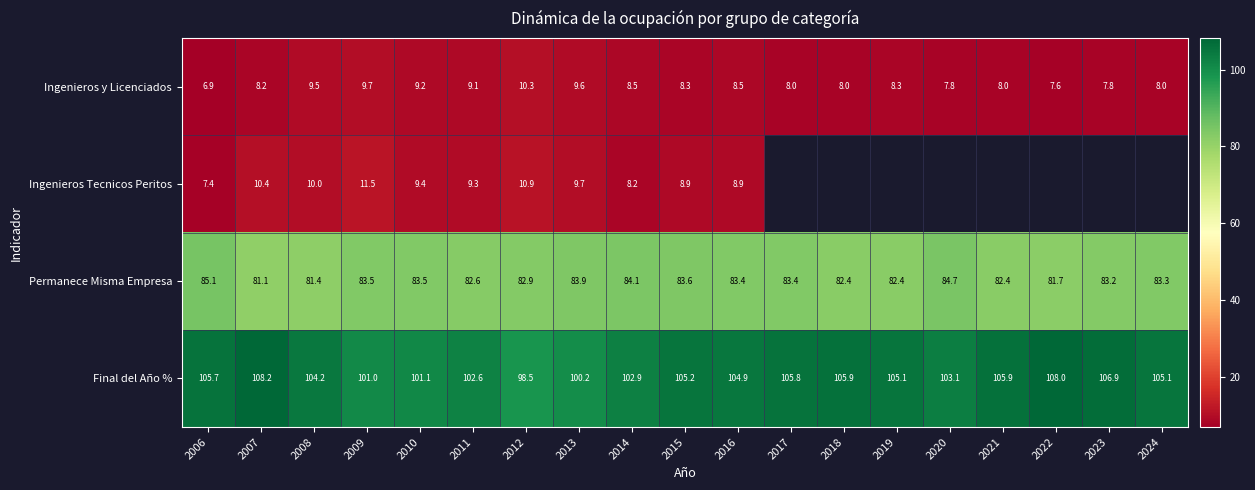

Is the value of Permanece Misma Empresa at 2007 greater than the value of Ingenieros y Licenciados at 2010?

Yes